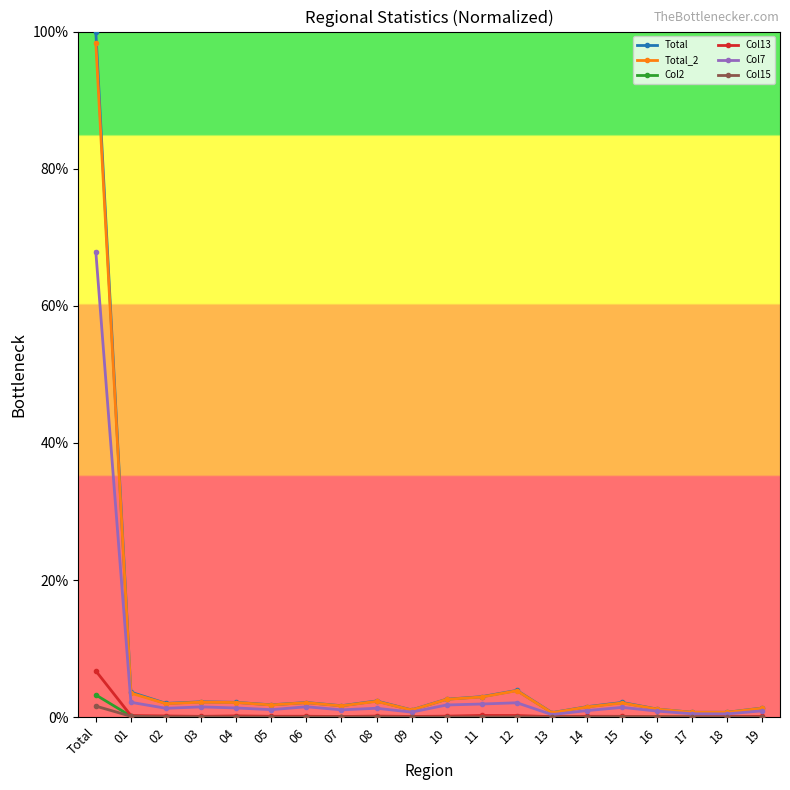

How many data points does each series have?

20